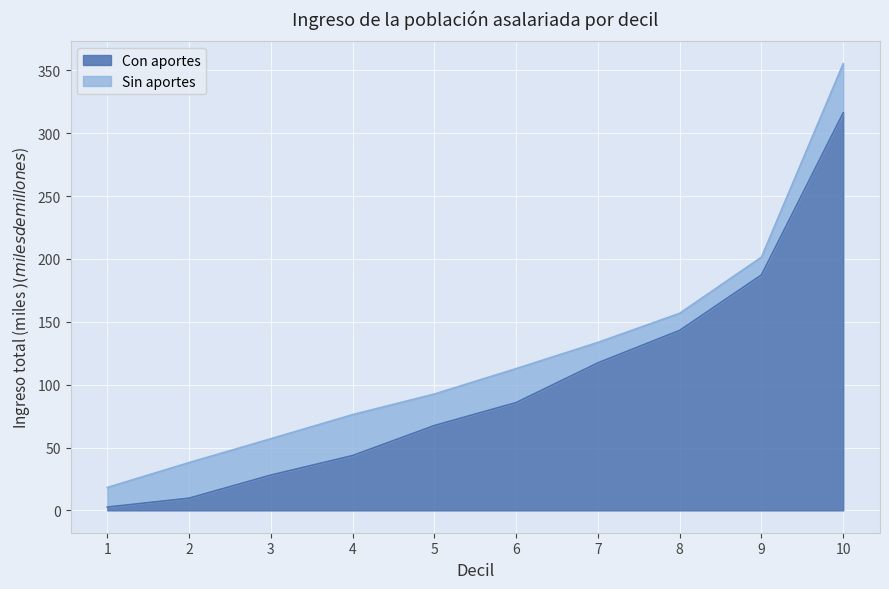

What is the average value of the Total series?

124.2